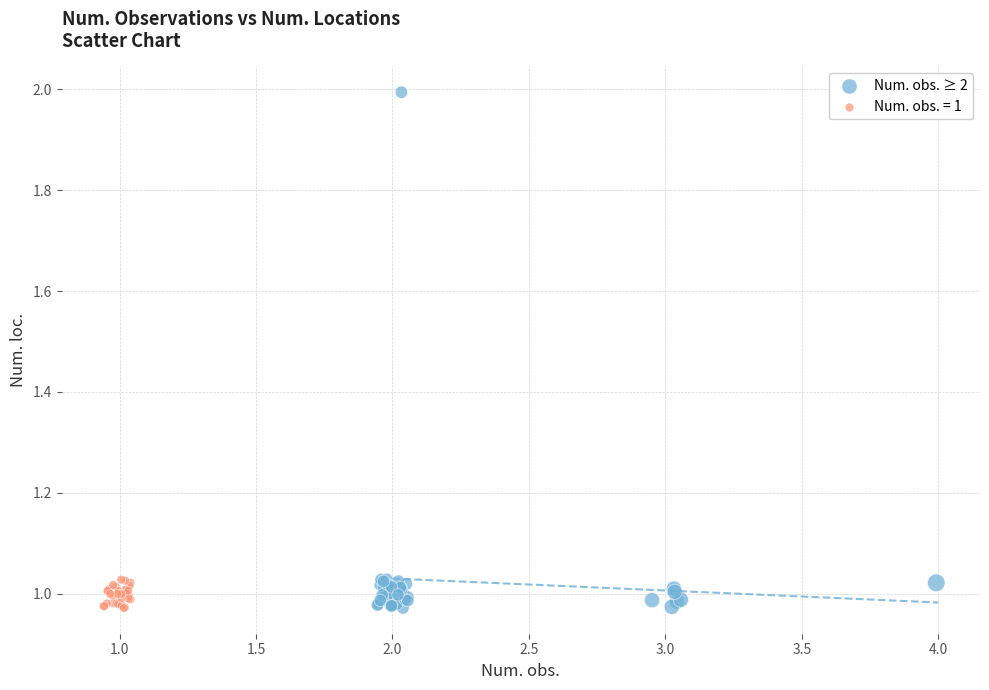

Which series has the largest Y range (max minus min)?

Num. obs. ≥ 2